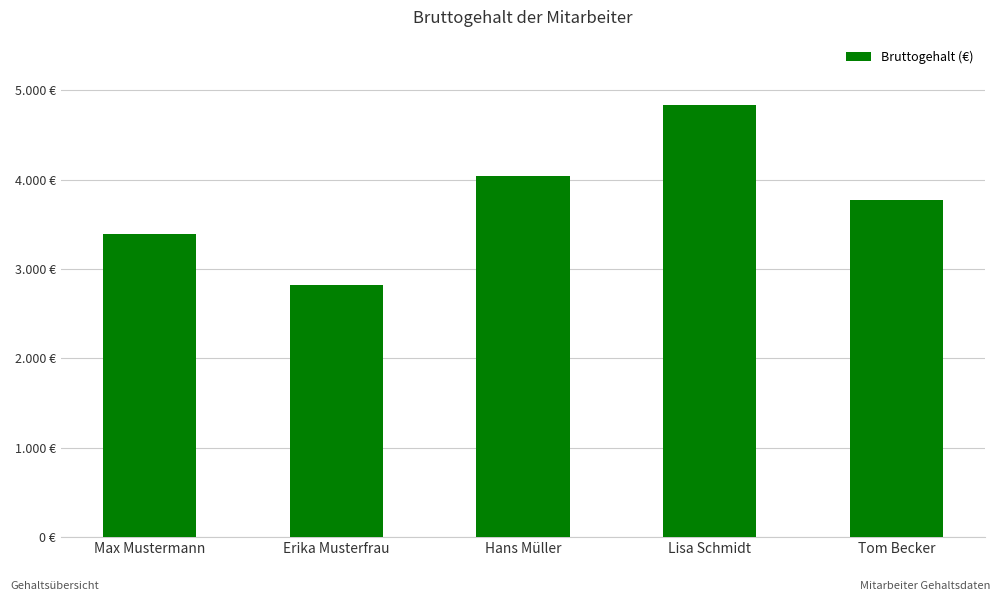

What is the label of the 1st bar from the left?

Max Mustermann